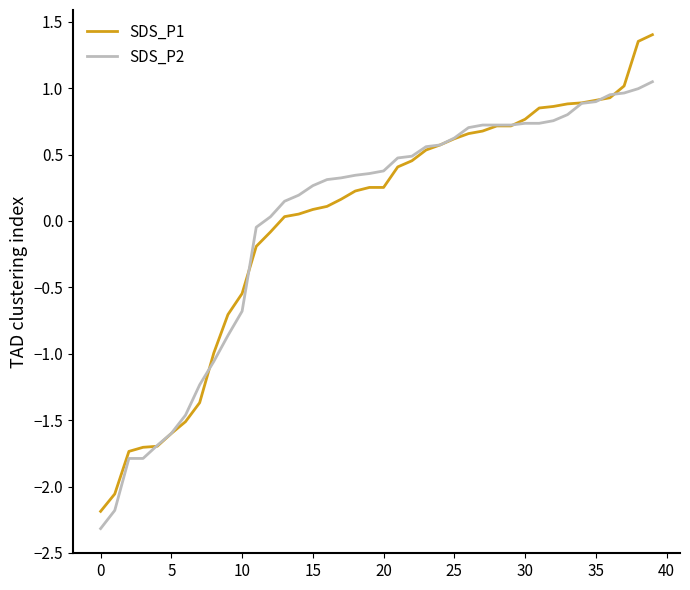

List the series in order of their peak value, highest first.

SDS_P1, SDS_P2